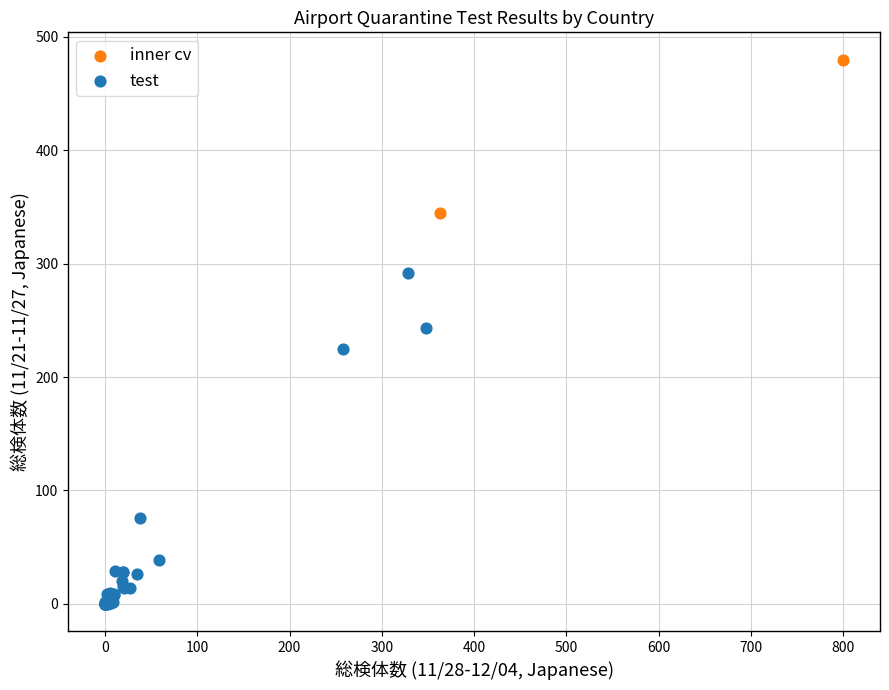

Which series reaches the maximum Y coordinate?

inner cv